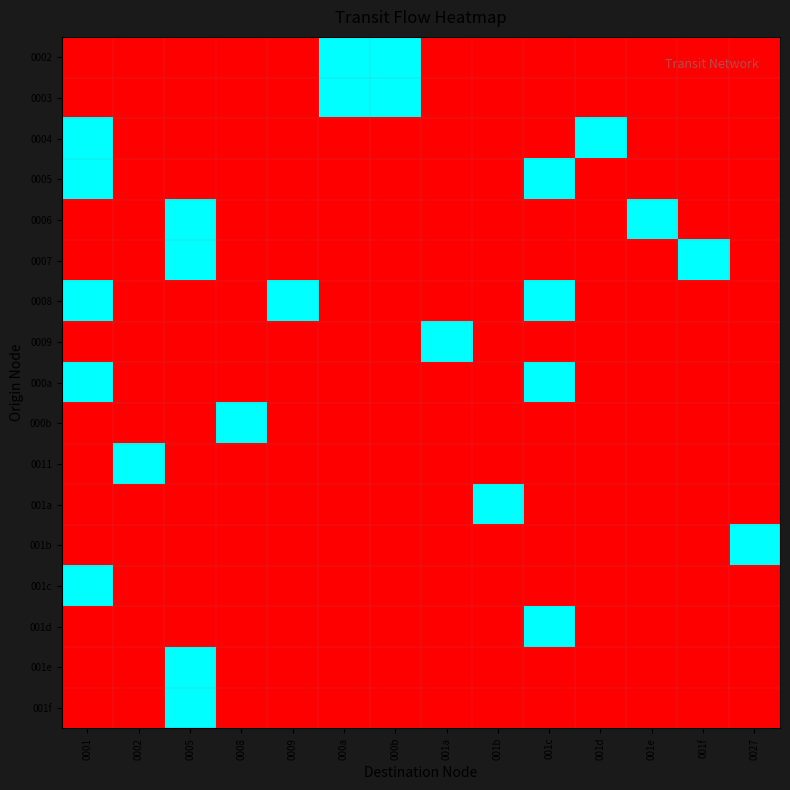

Which label corresponds to the largest value in the chart?

000a